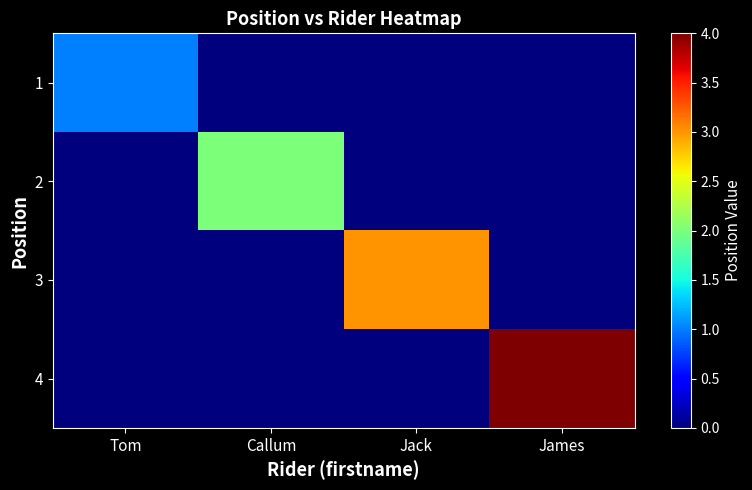

At which category is the sum across all series the highest?

James